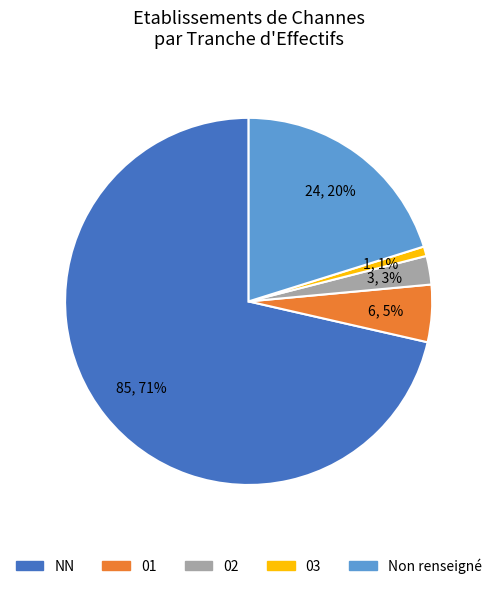

Does any single category account for the majority?

Yes